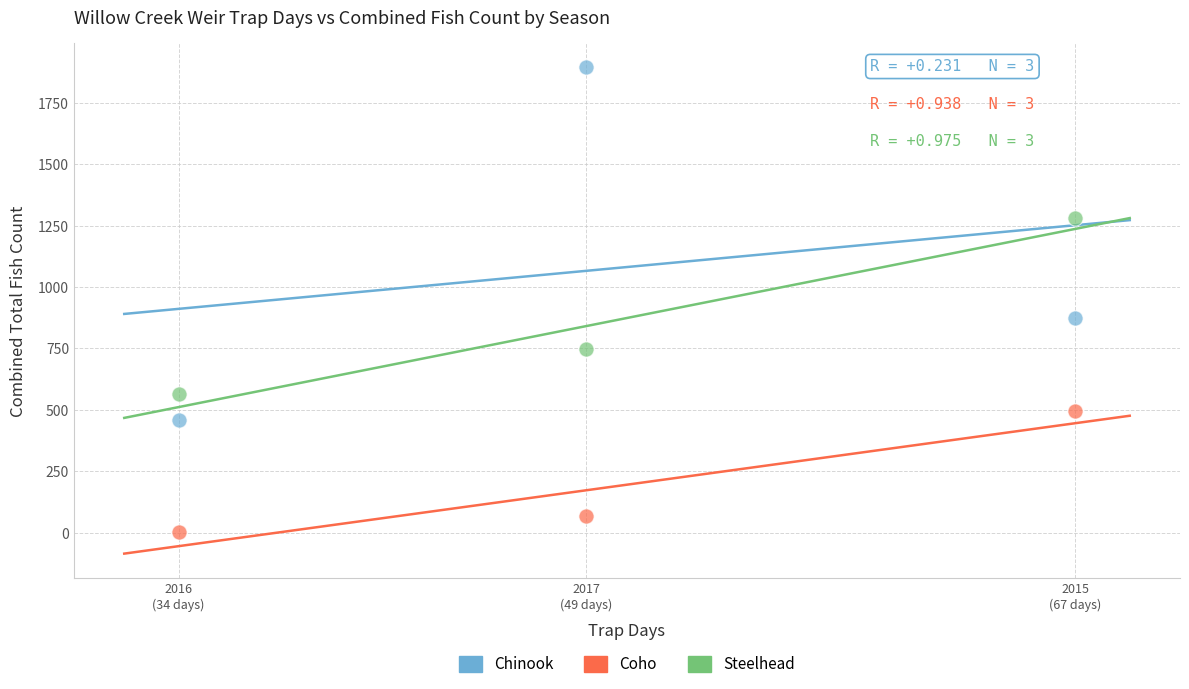

What is the X range (max minus min) for the scatter plot?

33